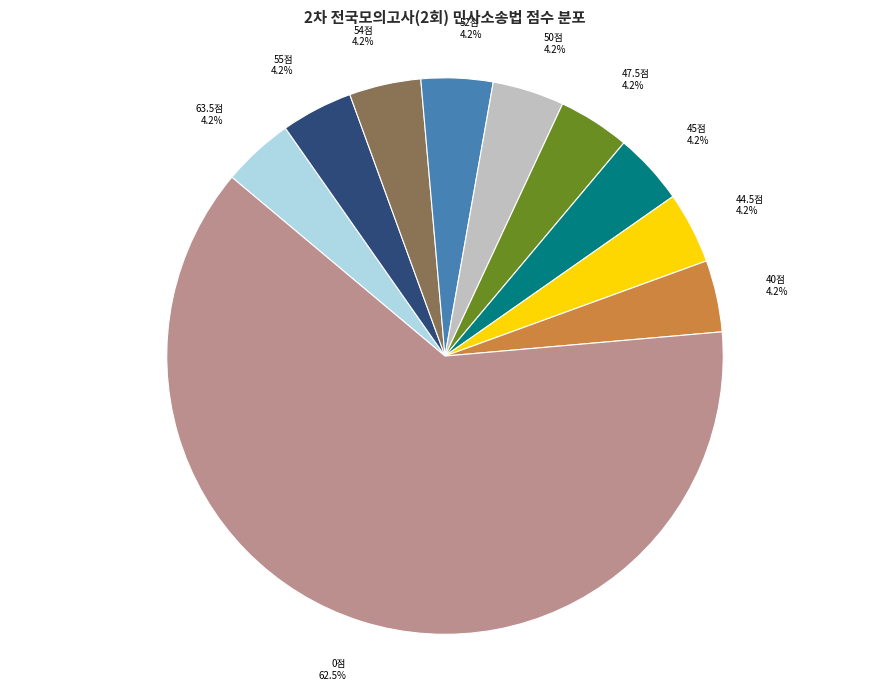

What is the ratio of the value at 47.5점 to the value at 52점?

1.0